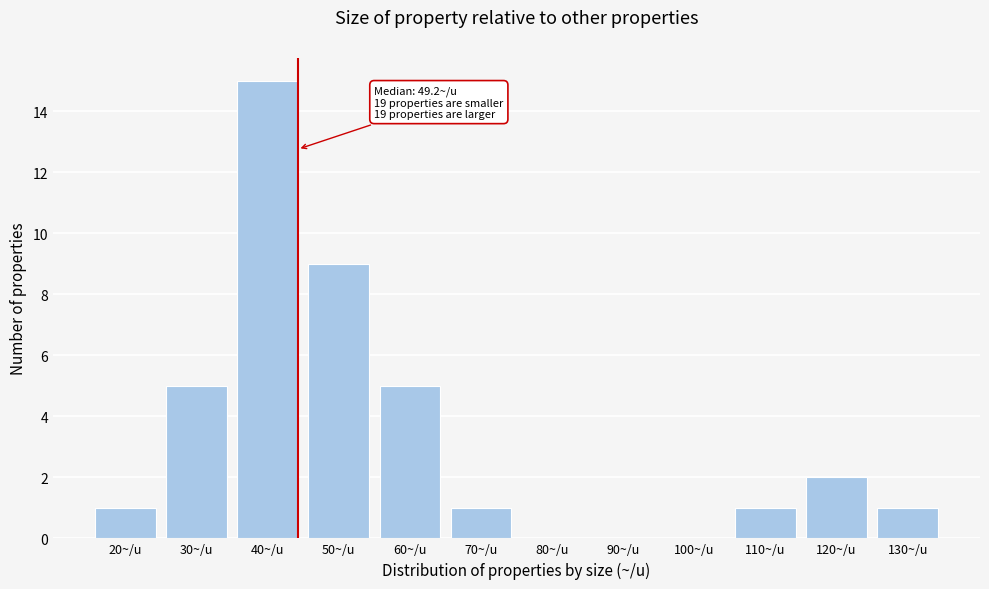

At which category does the chart reach its peak across all series?

40~/u